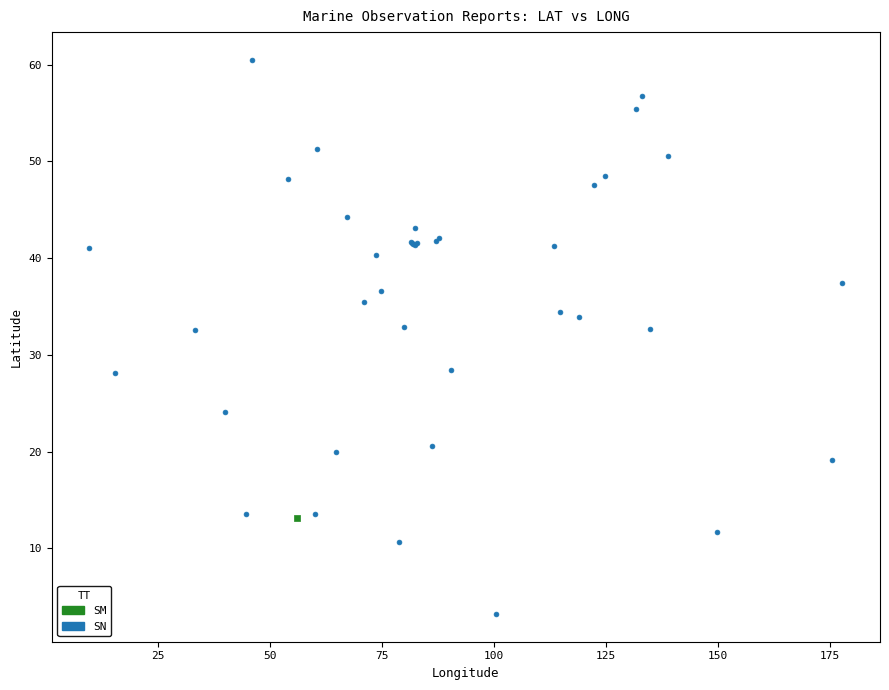

What are all the series names shown in the legend?

SM, SN